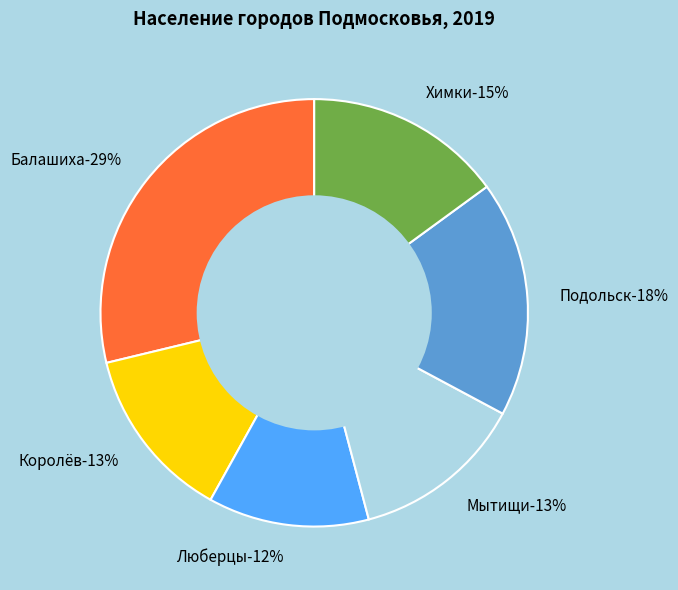

What percentage is the Мытищи slice, to the nearest percent?

13%